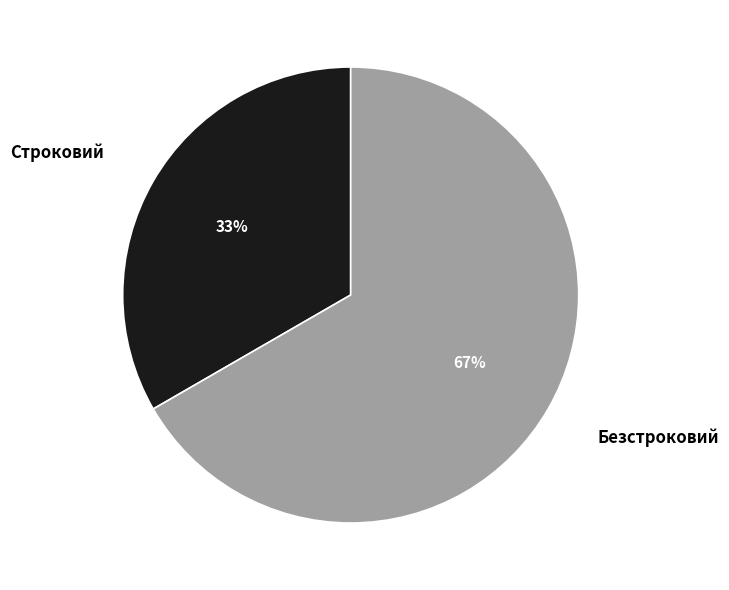

How many slices are in this pie chart?

2